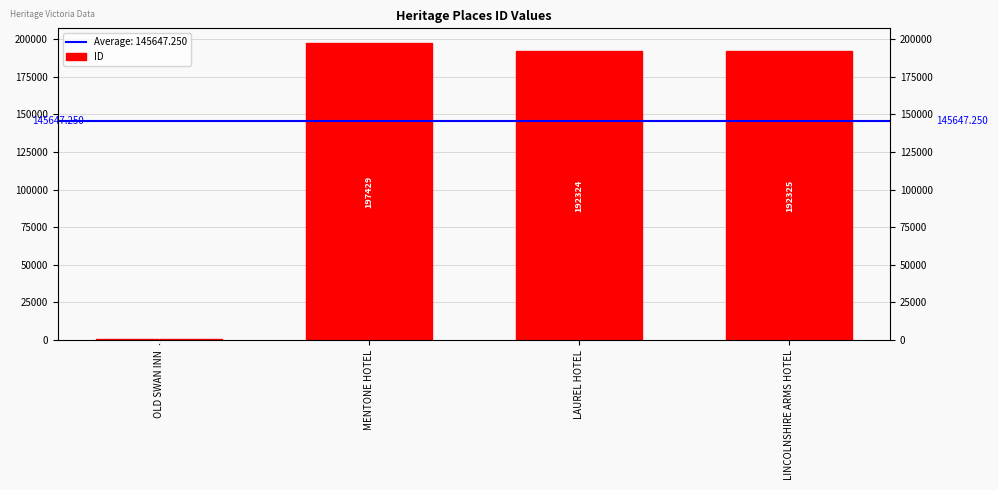

What is the difference between the second highest and minimum values?

191814